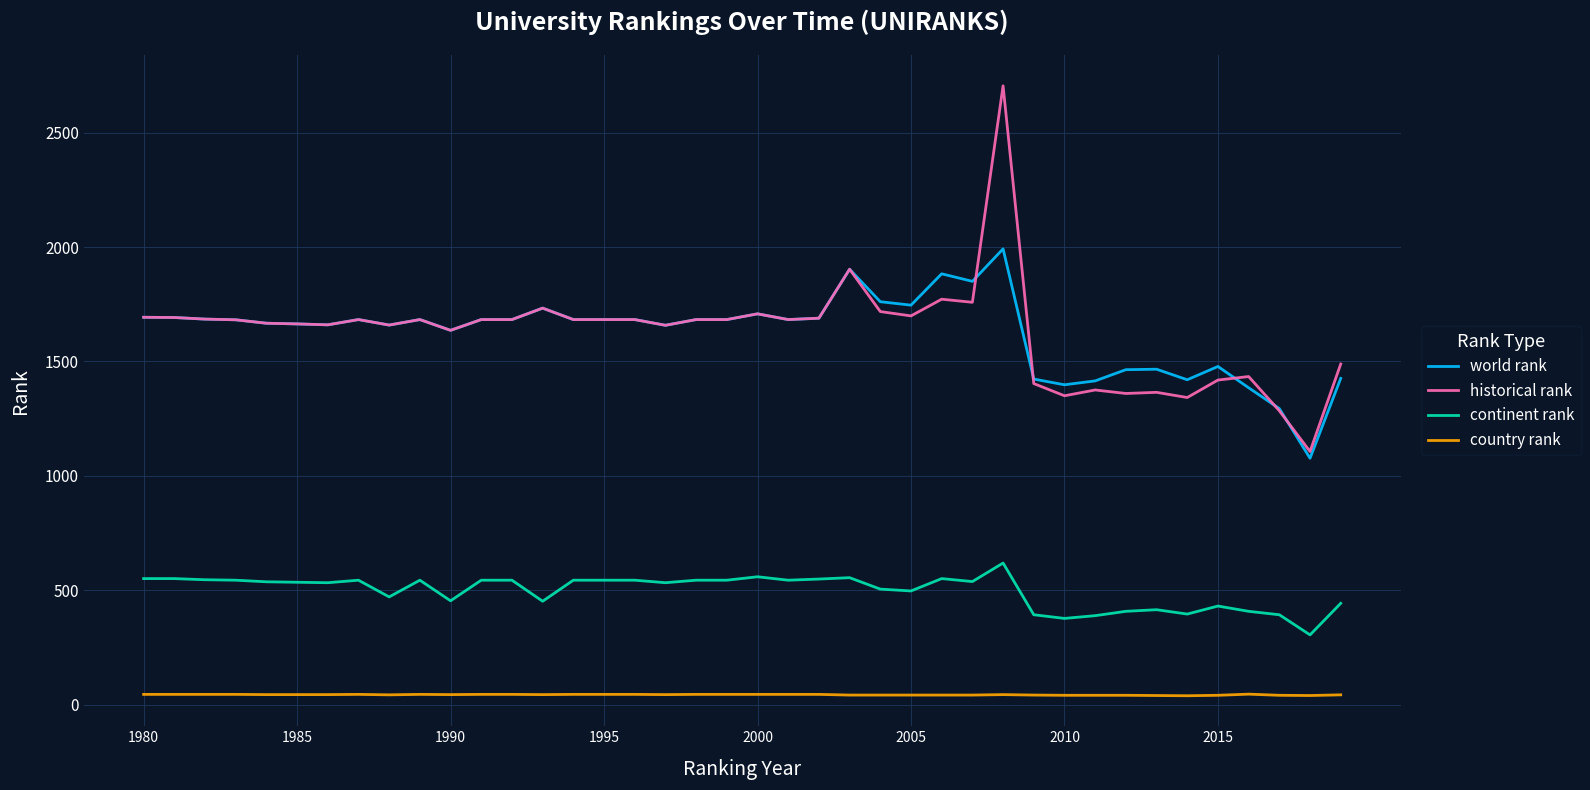

True or false: country rank and historical rank cross at least once.

False